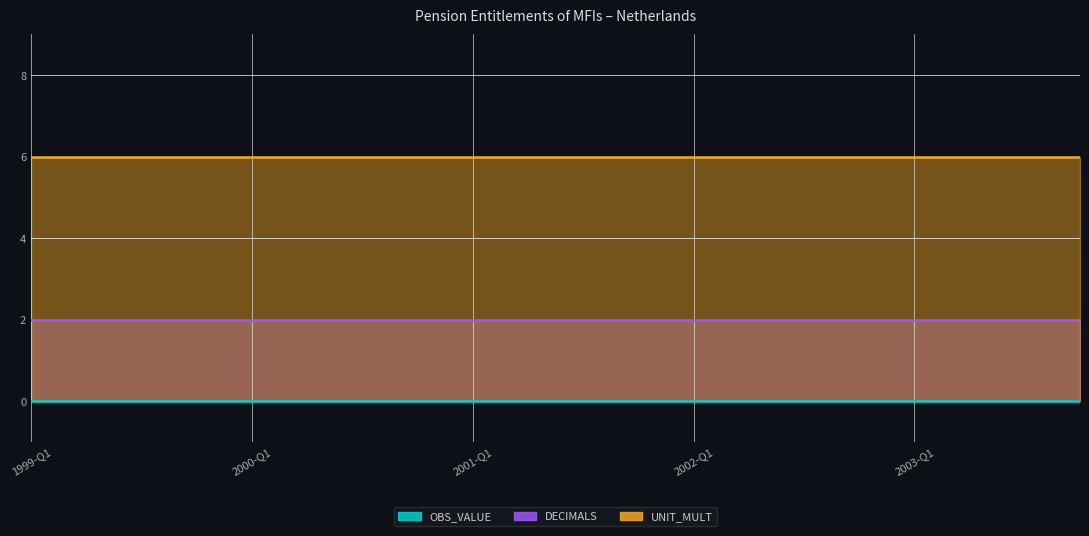

What is the spread (max minus min) of values at 2000-Q4?

6